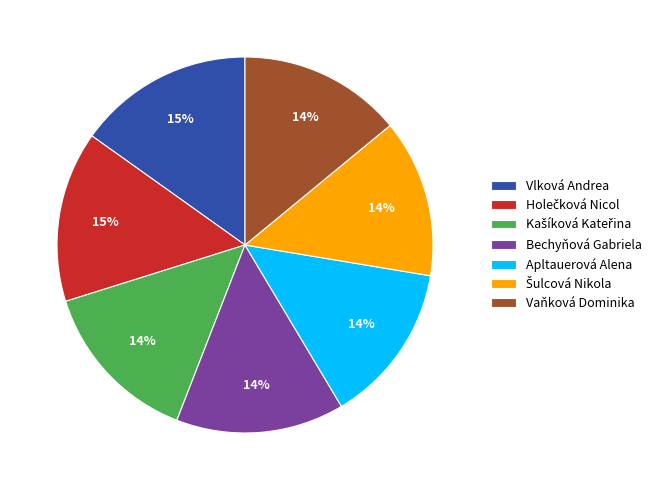

What is the ratio of the value at Vlková Andrea to the value at Vaňková Dominika?

1.1